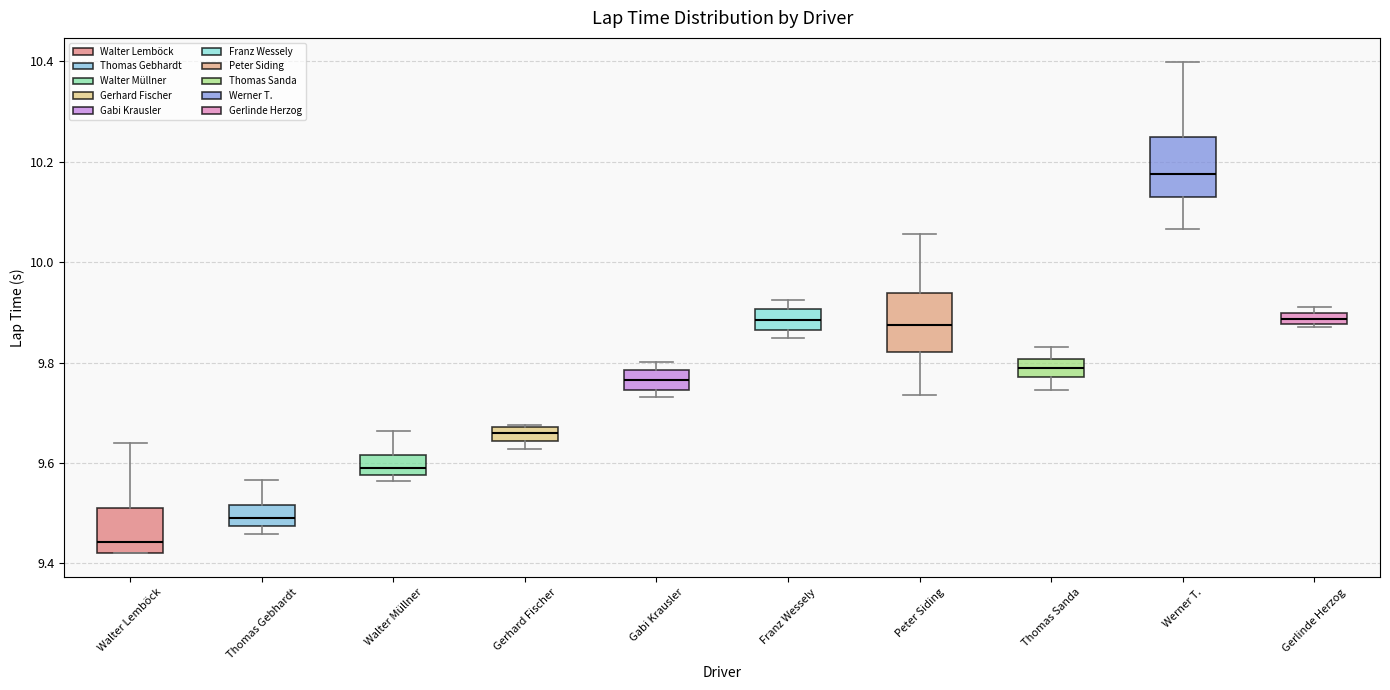

Where is the upper edge of the box for Thomas Gebhardt on the y-axis? The values are not printed on the chart, so give them approximately, as read against the axis.

9.52